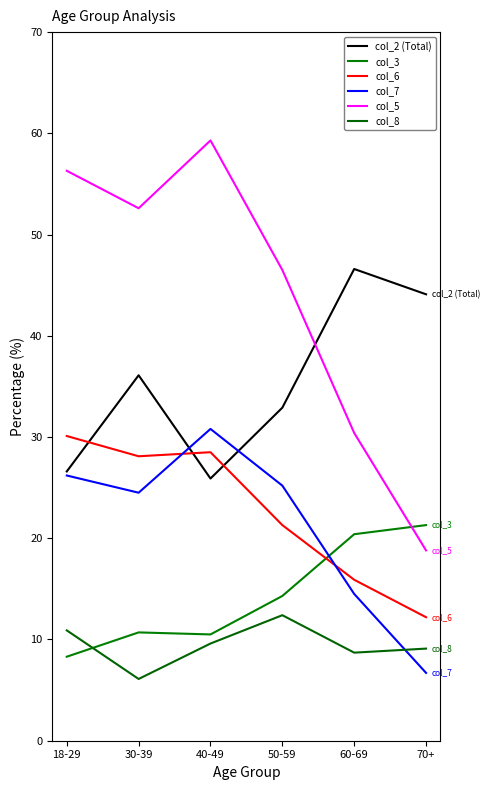

What is the value of the col_8 point at the 3rd from the left?

9.6